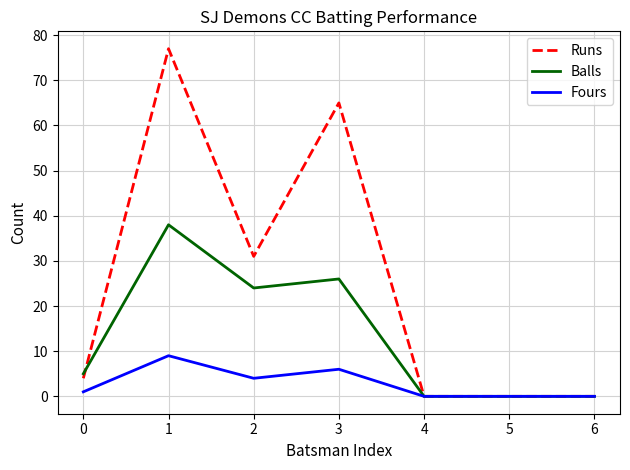

List the series in order of their peak value, highest first.

Runs, Balls, Fours